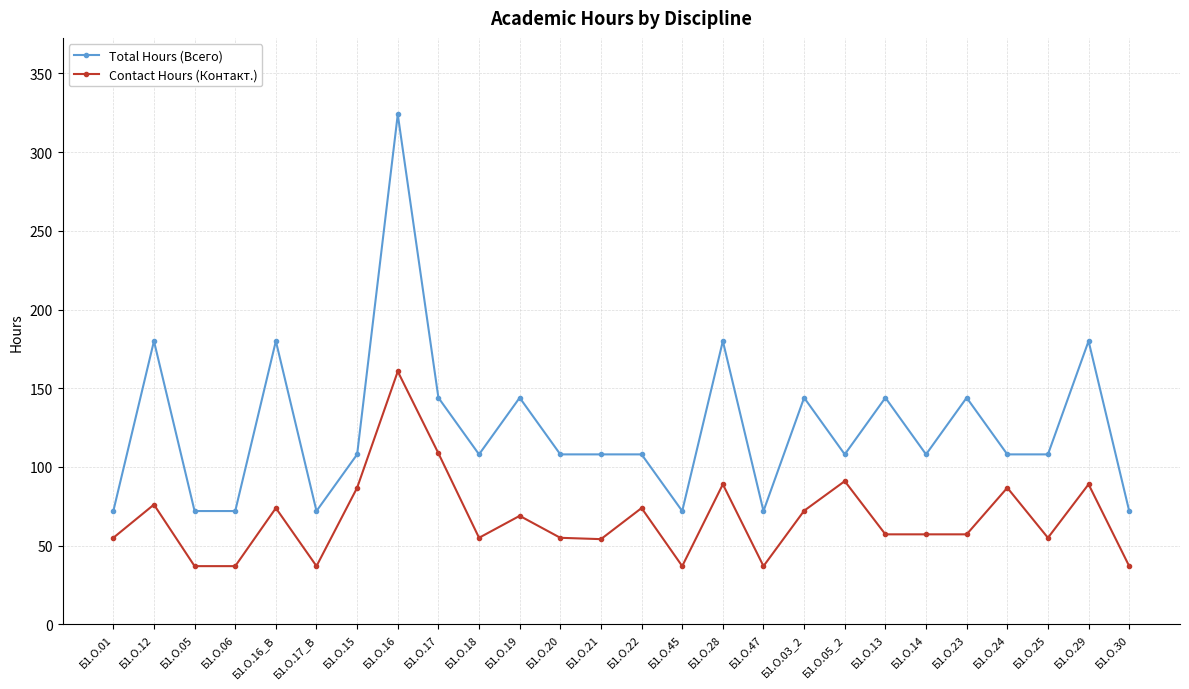

Which label corresponds to the largest value in the chart?

Б1.О.16